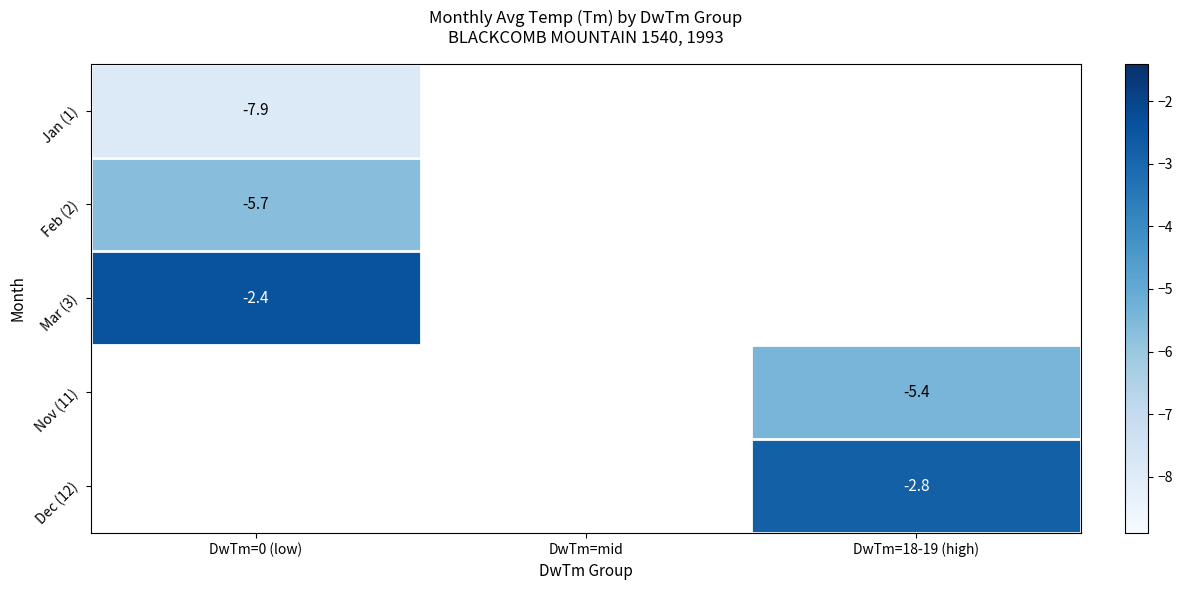

Count the number of categories in the chart.

3